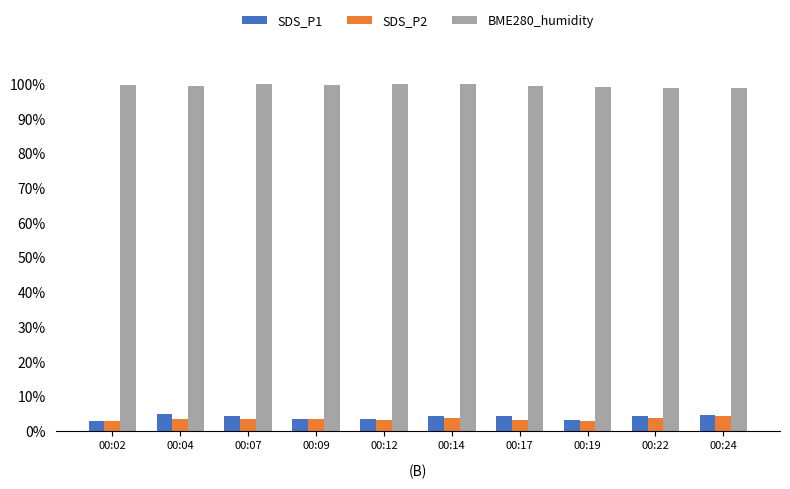

What is the difference between the highest and lowest values at 00:22?

95.3